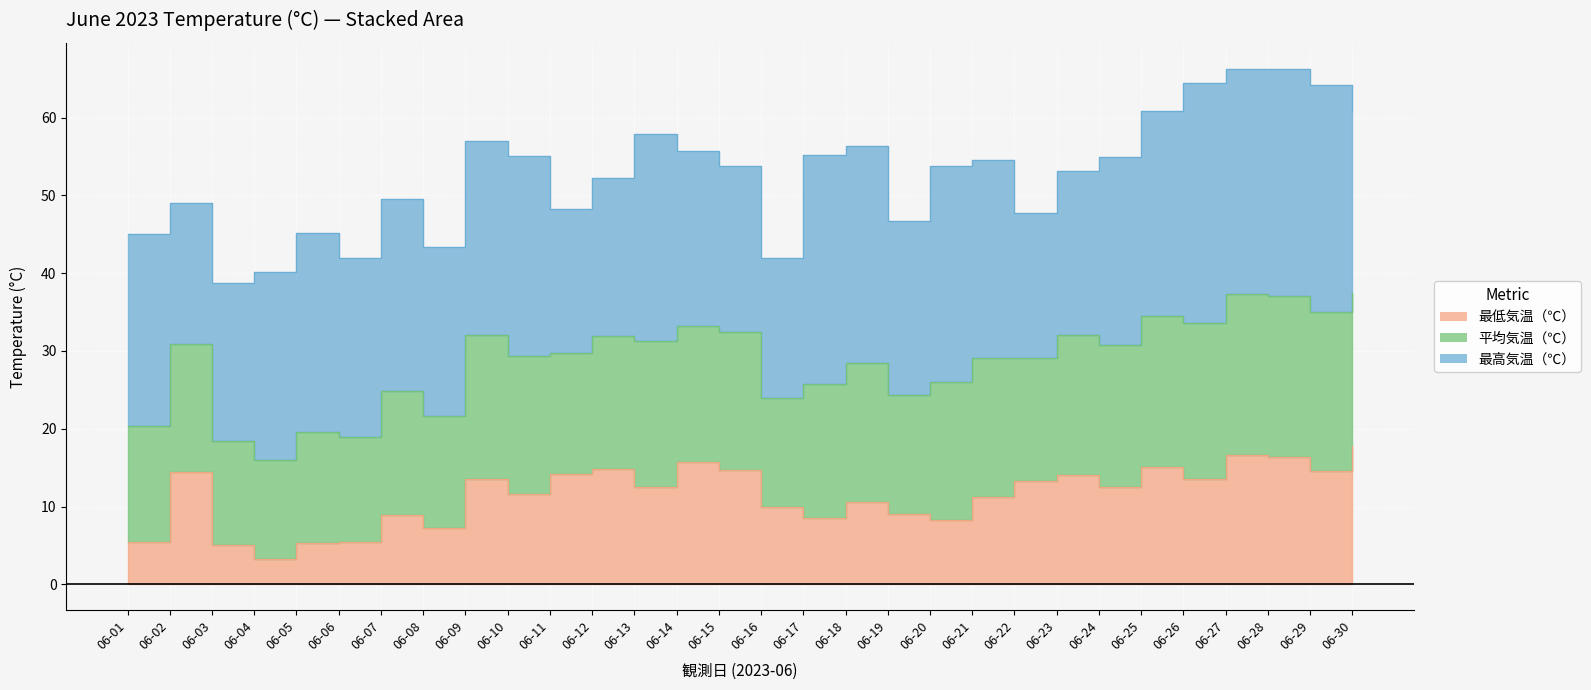

True or false: 平均気温（℃） and 最低気温（℃） intersect in this chart.

False